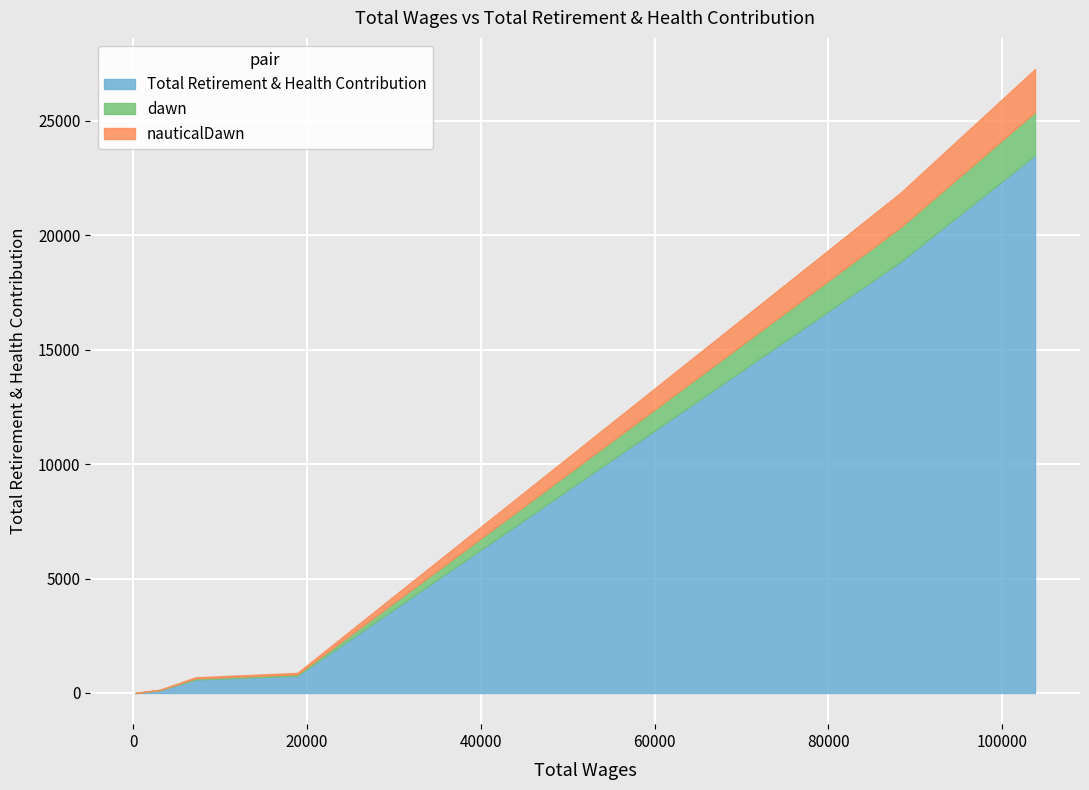

Which has a higher value, 248 or 3106?

3106